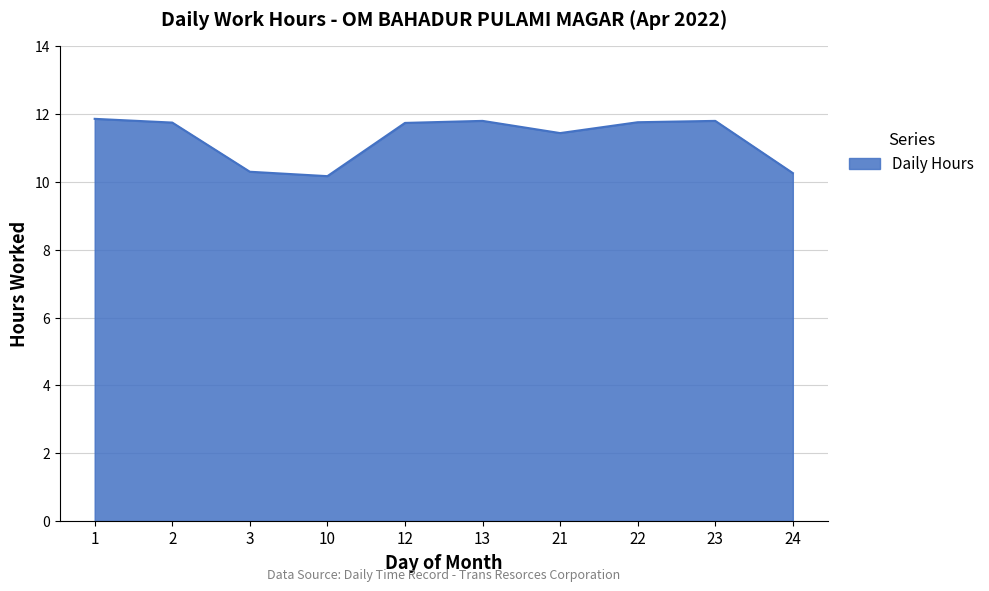

What is the difference between the values at 1 and 3?

1.6